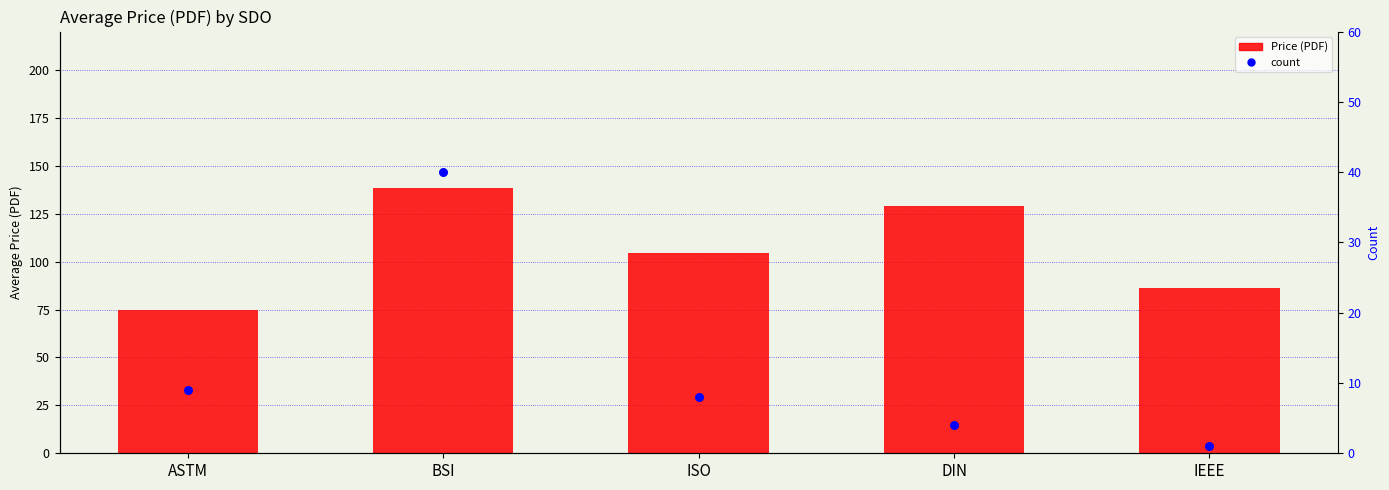

Which series has the largest total across all categories?

Price (PDF)